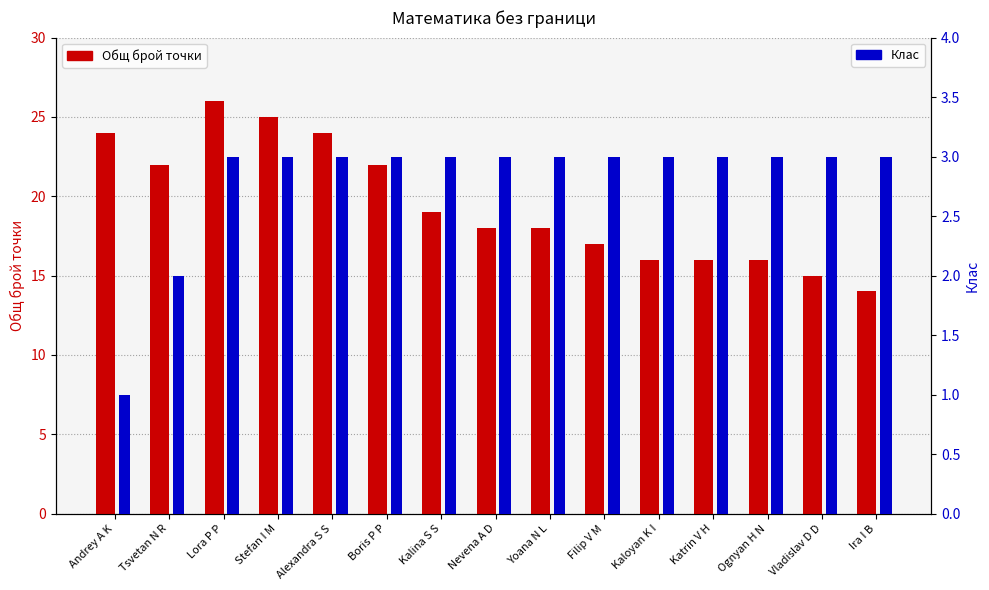

What is the label of the 4th bar from the left?

Stefan I M